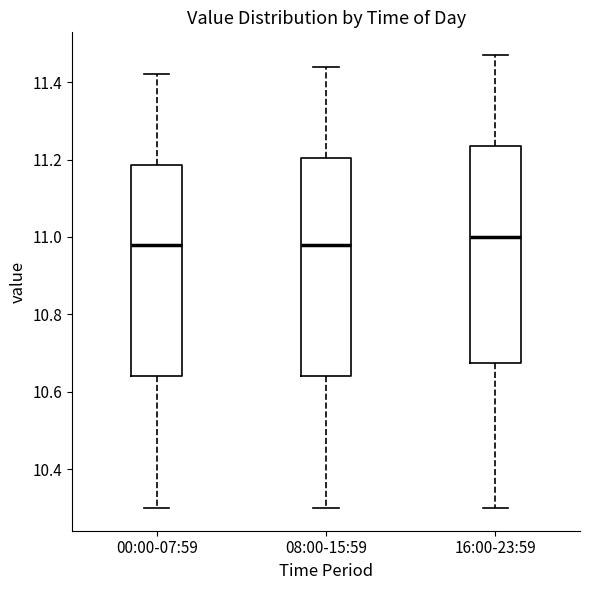

Reading left to right, transcribe this box plot: for each box, give where its median line is, the range the box spans, and where its two whiskers end, as read against the y-axis. The values are not printed on the chart, so give them approximately, as read against the axis.

00:00-07:59: median 10.98, box 10.64 to 11.18, whiskers 10.30 to 11.42
08:00-15:59: median 10.98, box 10.64 to 11.20, whiskers 10.30 to 11.44
16:00-23:59: median 11.00, box 10.68 to 11.24, whiskers 10.30 to 11.48